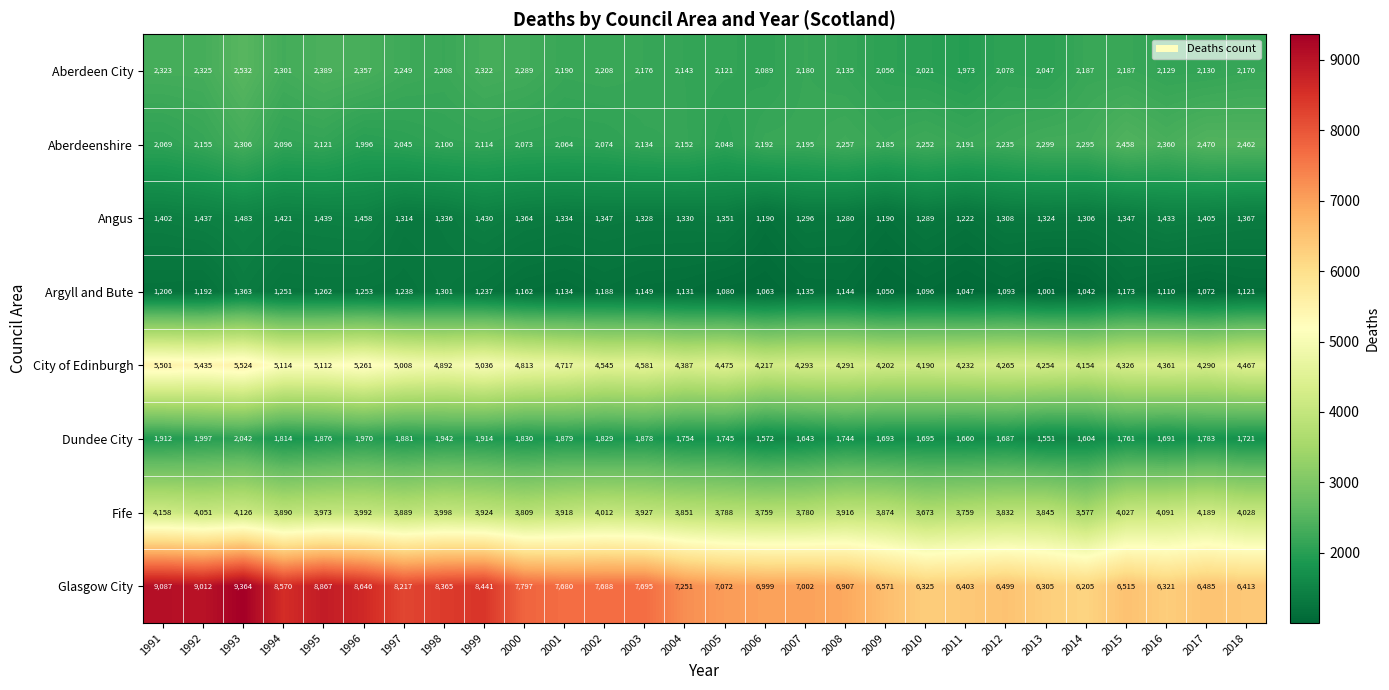

Read the Fife value at 1992, to the nearest 10.

4050